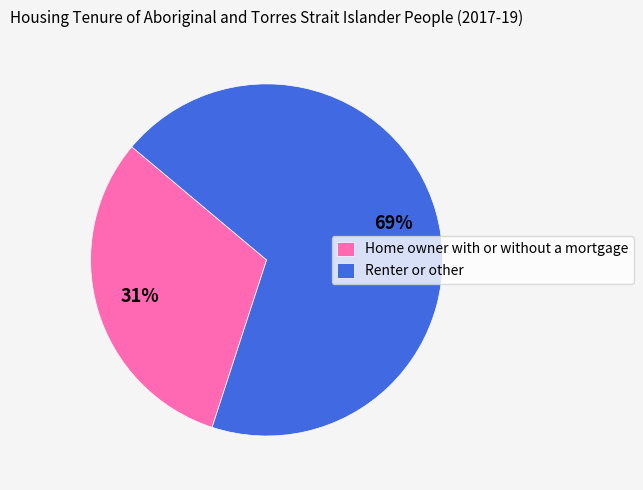

What is the largest slice in the pie chart?

Renter or other